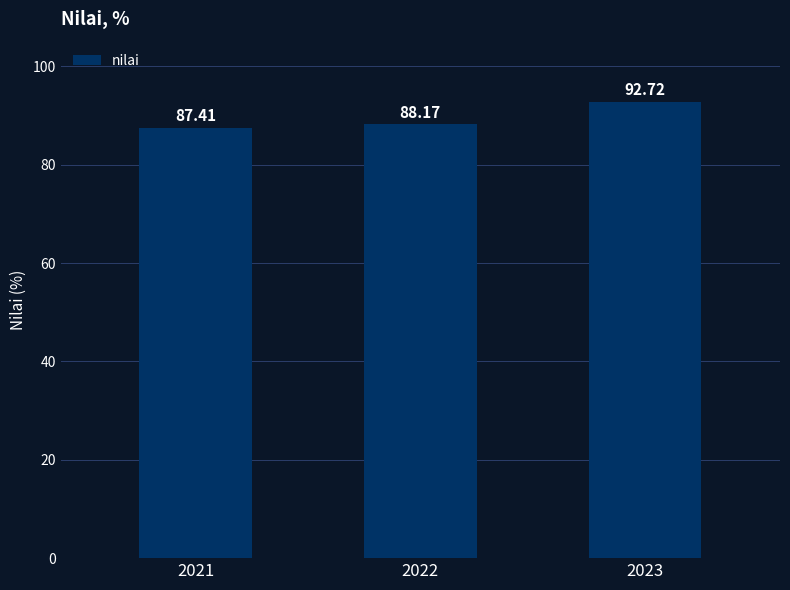

What is the value of the 3rd bar from the left?

92.7